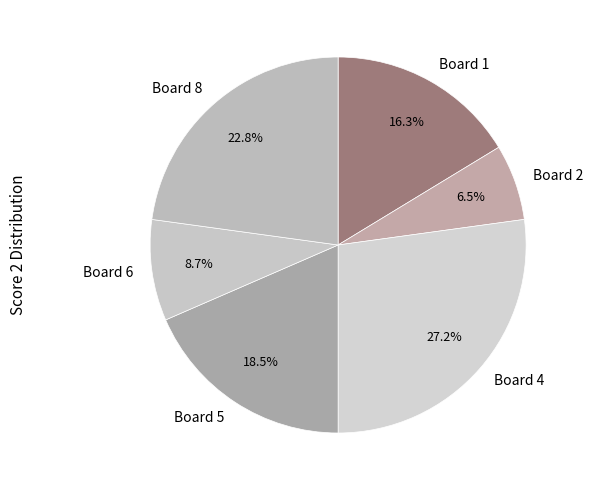

To the nearest percent, what percentage of the pie is Board 4?

27%